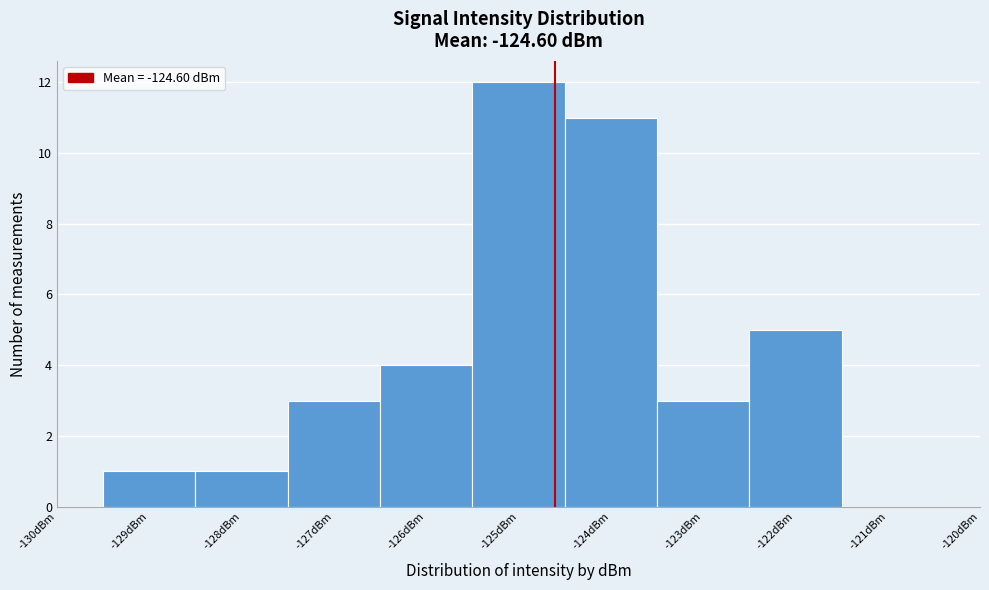

Reading left to right, list every bar in this chart as the range it spans on the x-axis followed by its height. The values are not printed on the chart, so give them approximately, as read against the axis.

-129.5 to -128.5: 1
-128.5 to -127.5: 1
-127.5 to -126.5: 3
-126.5 to -125.5: 4
-125.5 to -124.5: 12
-124.5 to -123.5: 11
-123.5 to -122.5: 3
-122.5 to -121.5: 5
-121.5 to -120.5: 0